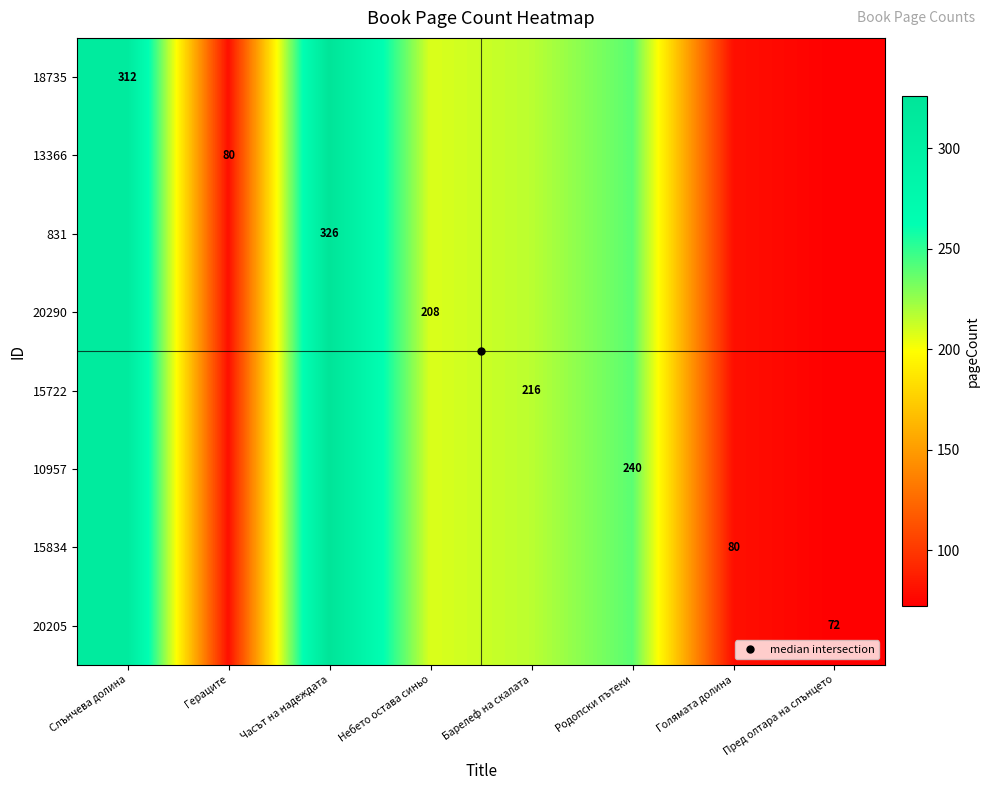

At which label does 15722 reach its minimum?

Пред олтара на слънцето